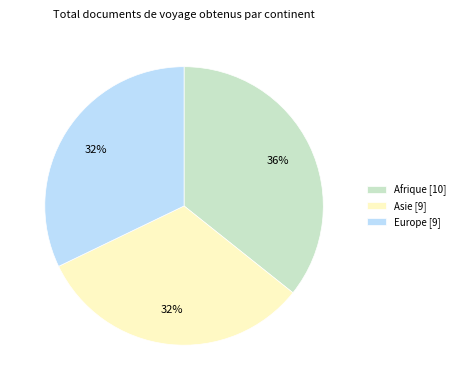

How many segments does this pie chart have?

3